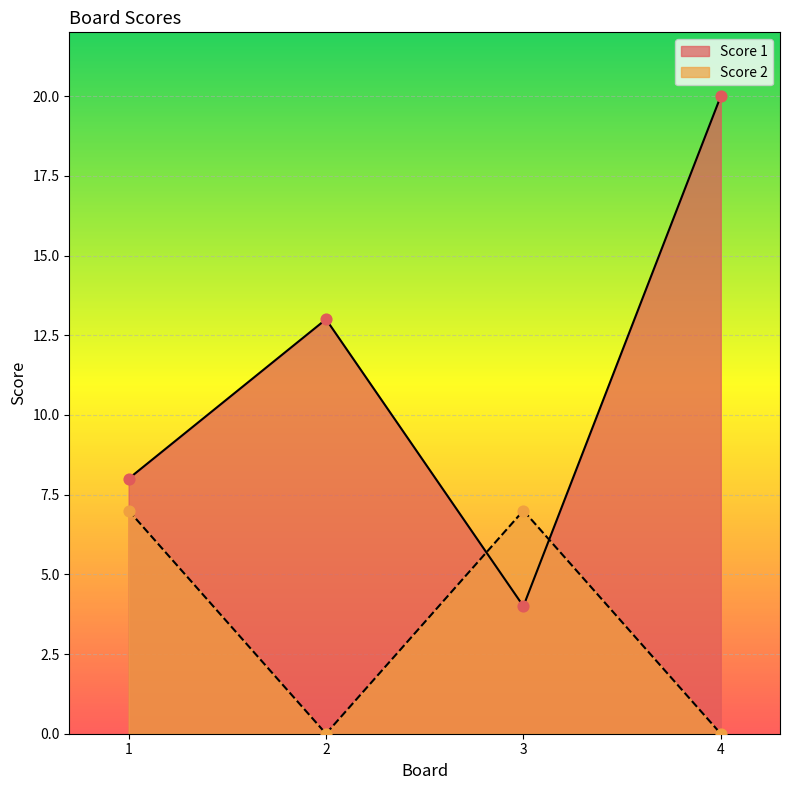

Which series reaches the maximum Y coordinate?

Score 1